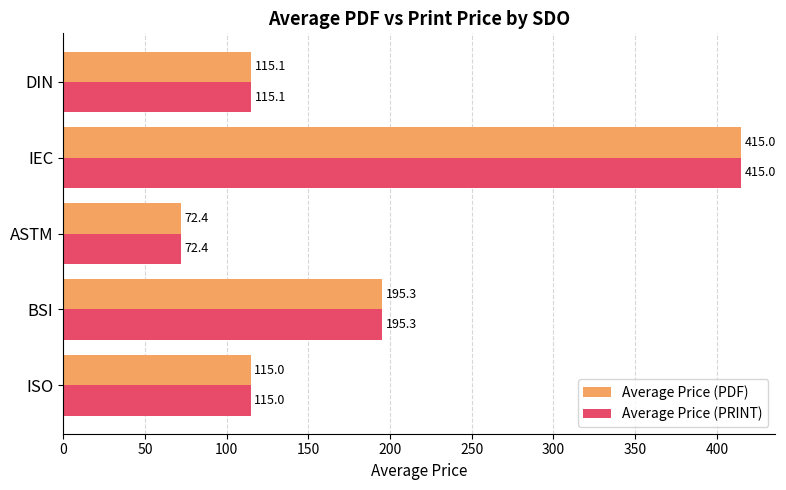

Rank the categories by Average Price (PRINT) value from lowest to highest.

ASTM, ISO, DIN, BSI, IEC